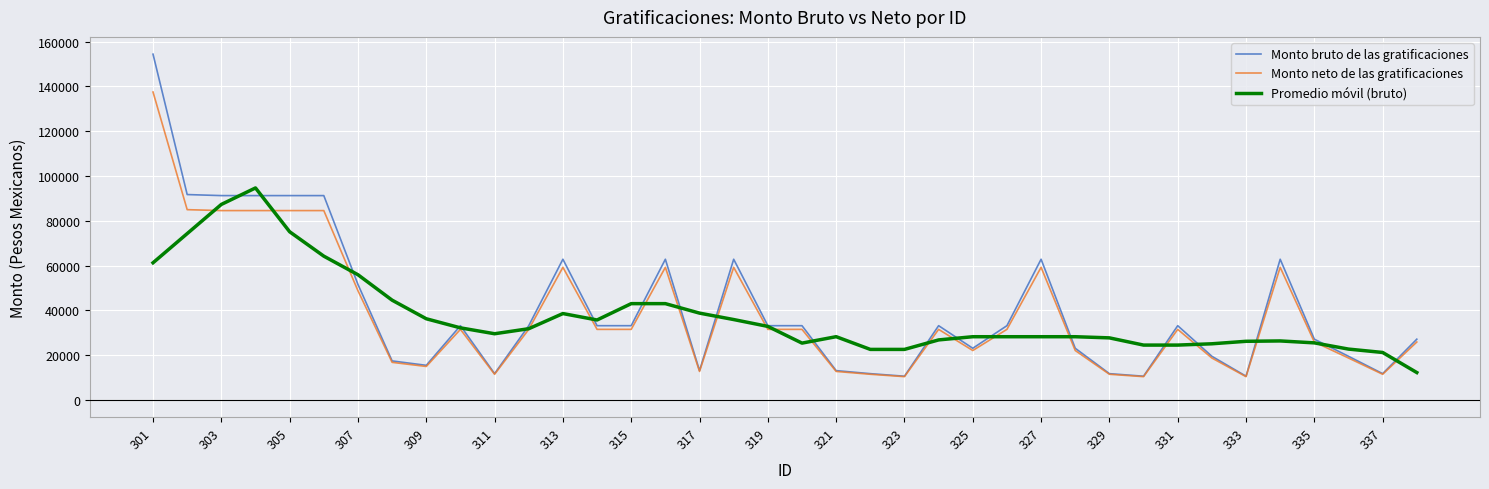

What is the minimum value shown in the chart?

10357.7